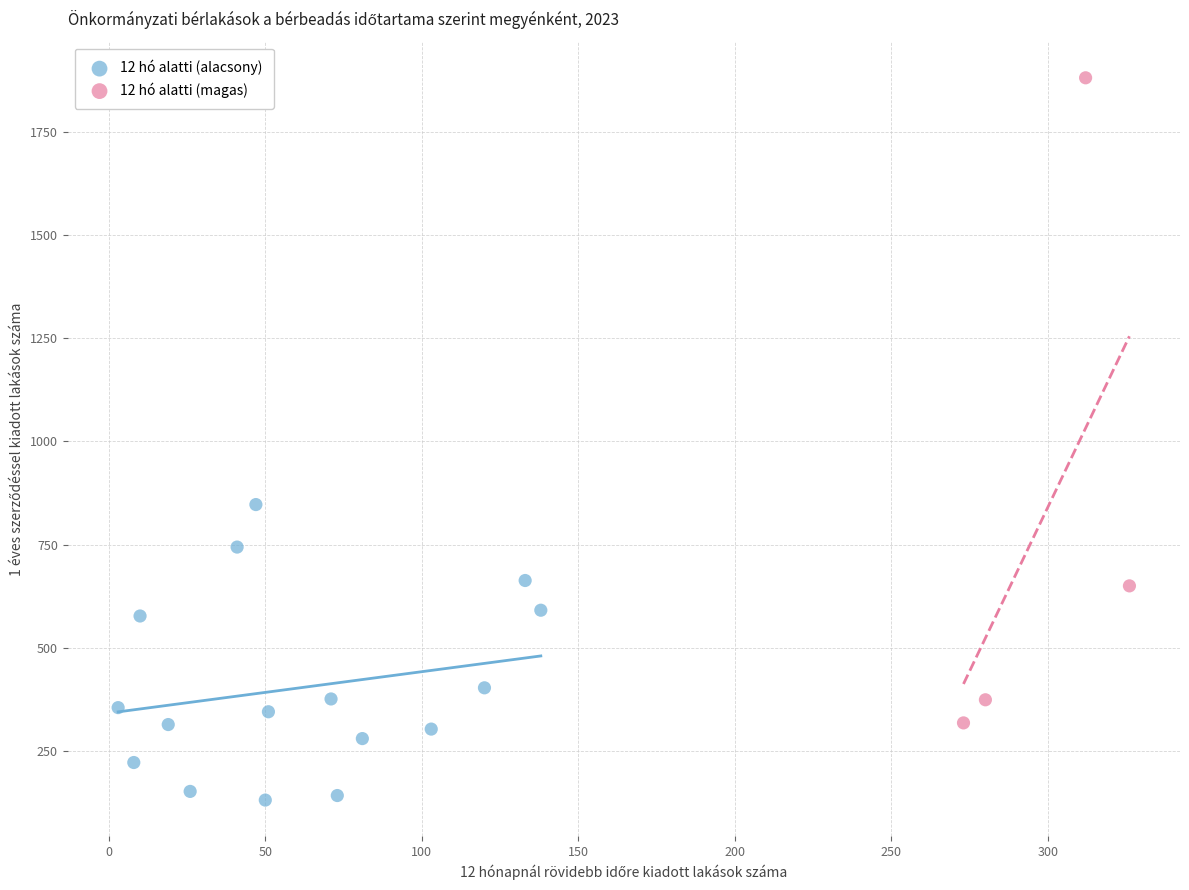

Which series has the largest Y range (max minus min)?

12 hó alatti (magas)